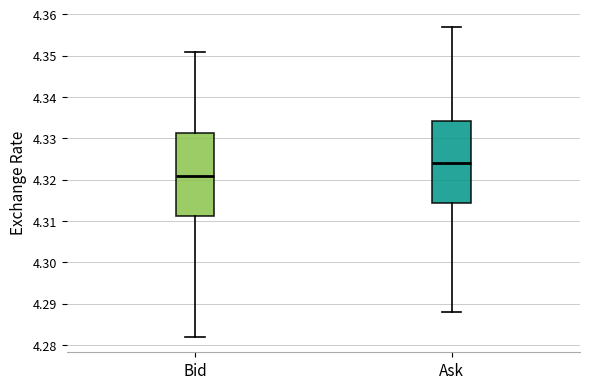

Reading left to right, transcribe this box plot: for each box, give where its median line is, the range the box spans, and where its two whiskers end, as read against the y-axis. The values are not printed on the chart, so give them approximately, as read against the axis.

Bid: median 4.321, box 4.311 to 4.331, whiskers 4.282 to 4.351
Ask: median 4.324, box 4.314 to 4.334, whiskers 4.288 to 4.357